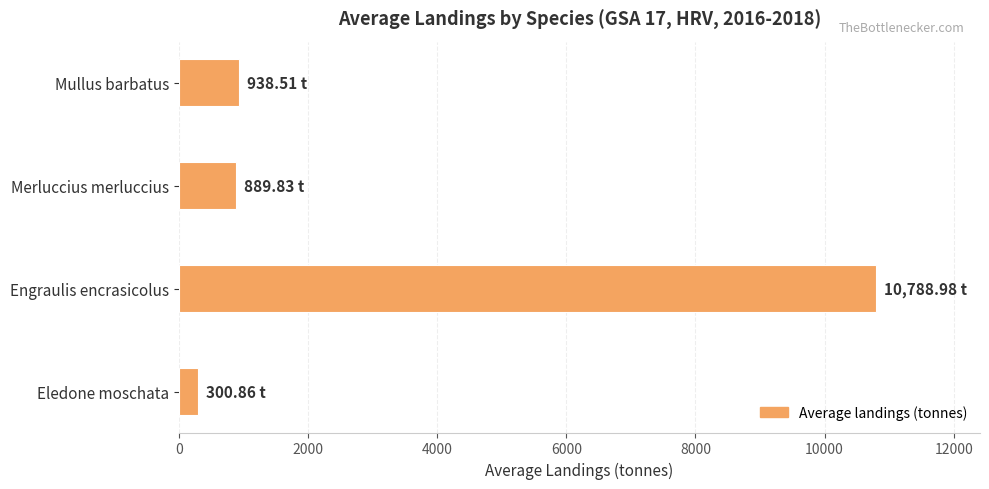

Which label corresponds to the smallest value in the chart?

Eledone moschata